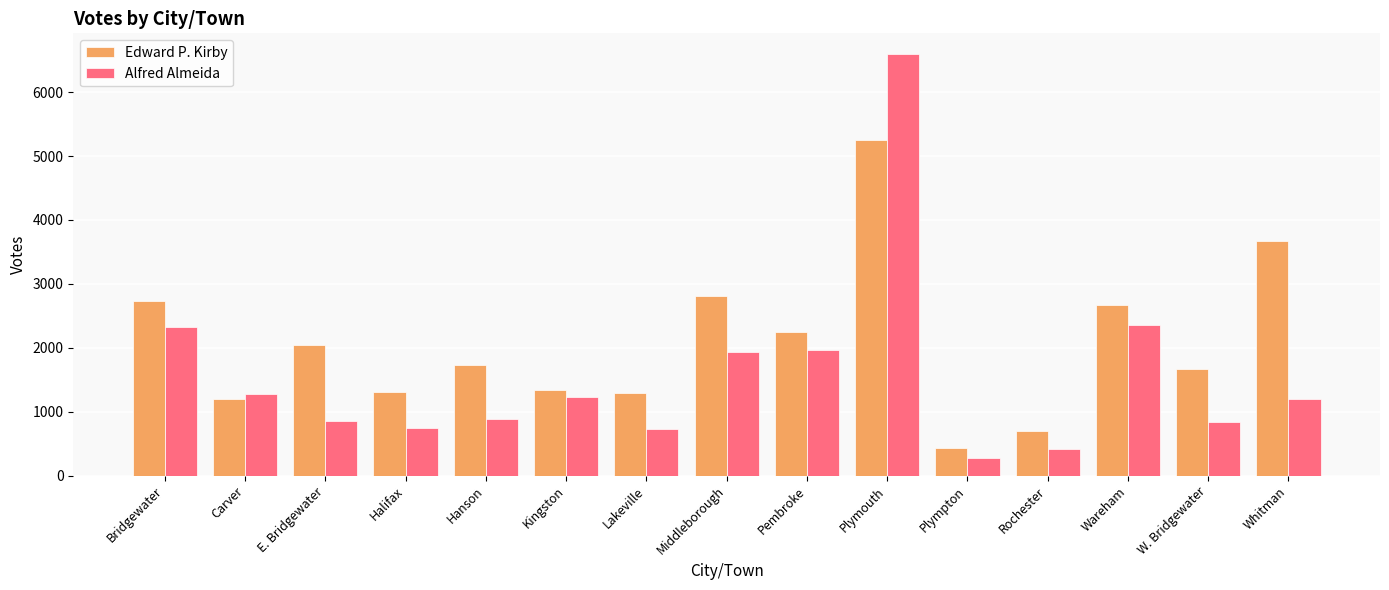

Rank the series by their maximum value, from highest to lowest.

Alfred Almeida, Edward P. Kirby